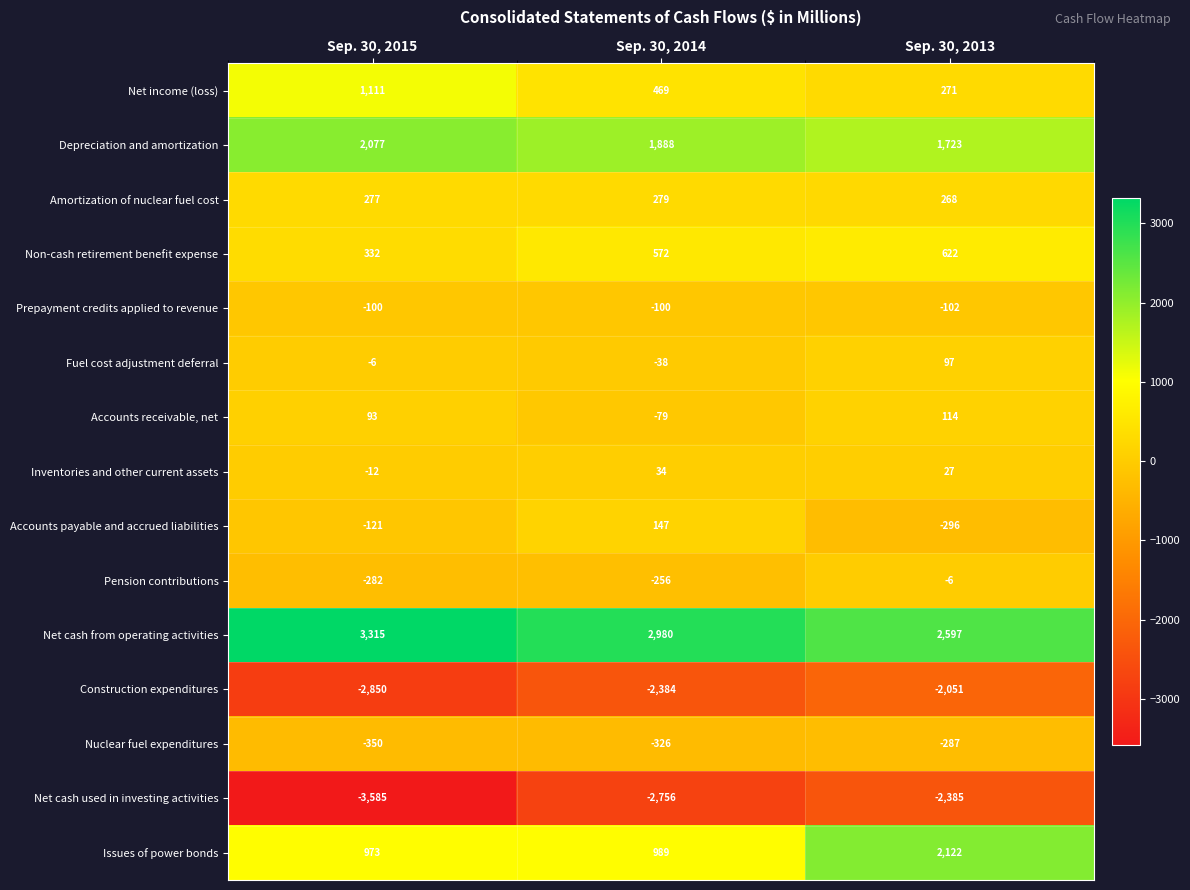

Which label corresponds to the largest value in the chart?

Sep. 30, 2015